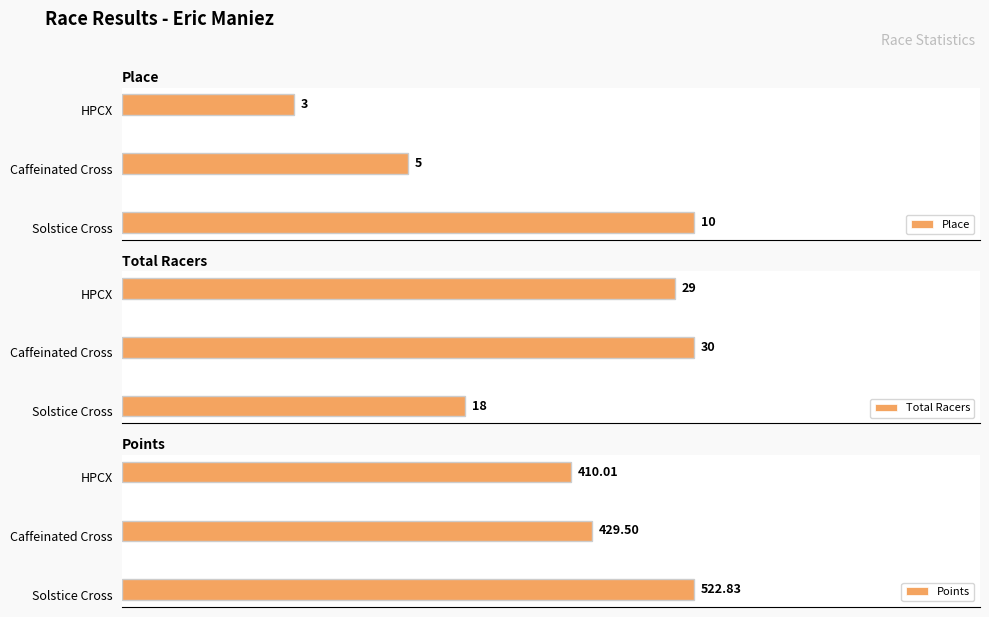

What is the average value of the Total Racers series?

25.7